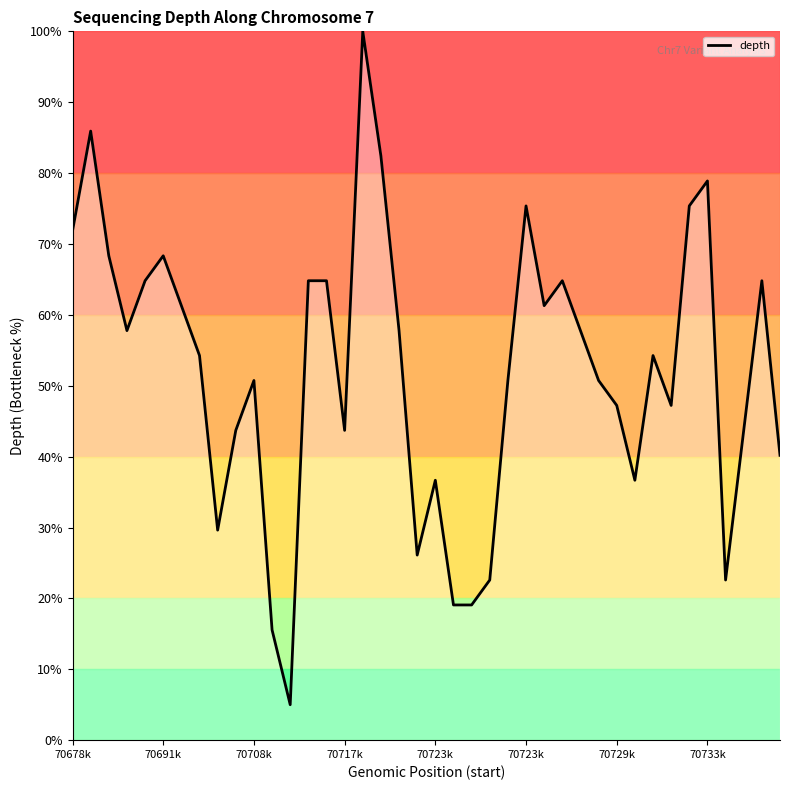

What is the maximum value shown in the chart?

100.0